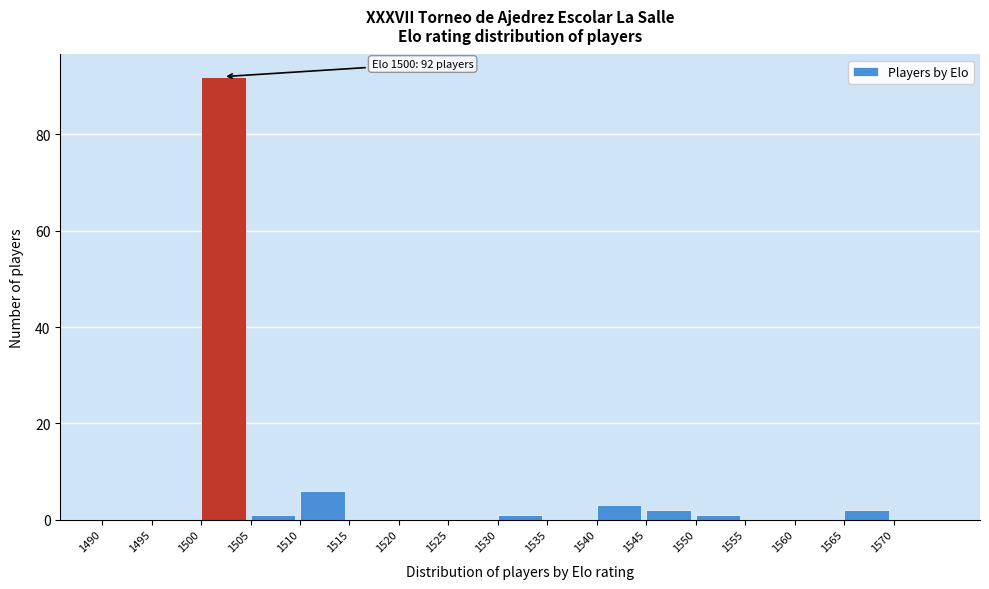

Over which range of the x-axis is the bar tallest?

1500 to 1505